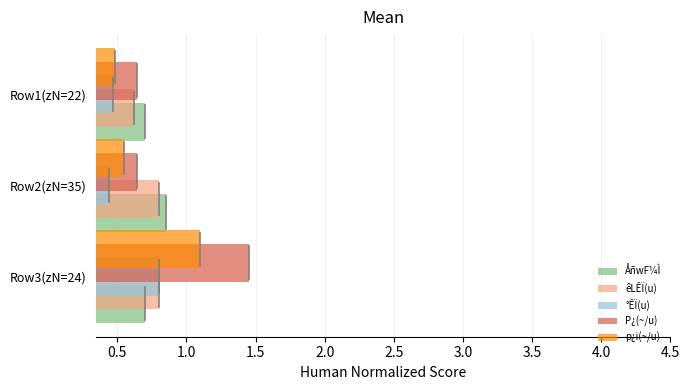

How many data points does each series have?

3